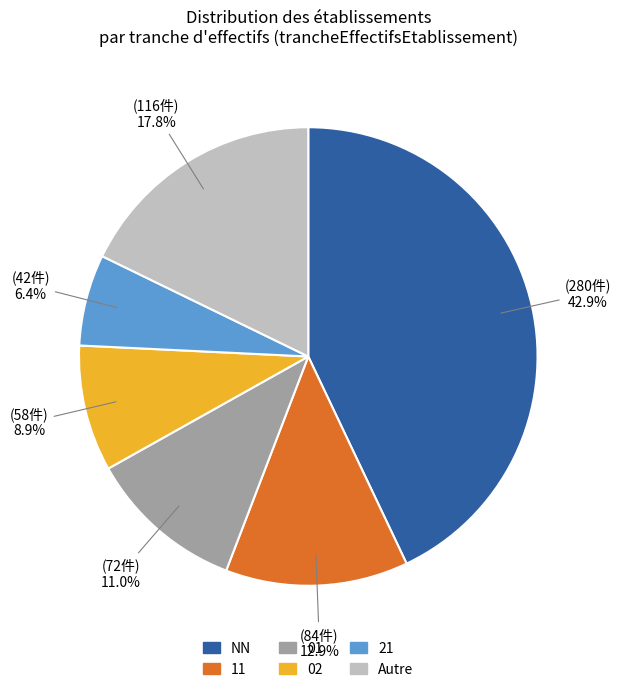

Is there a majority slice in this chart?

No